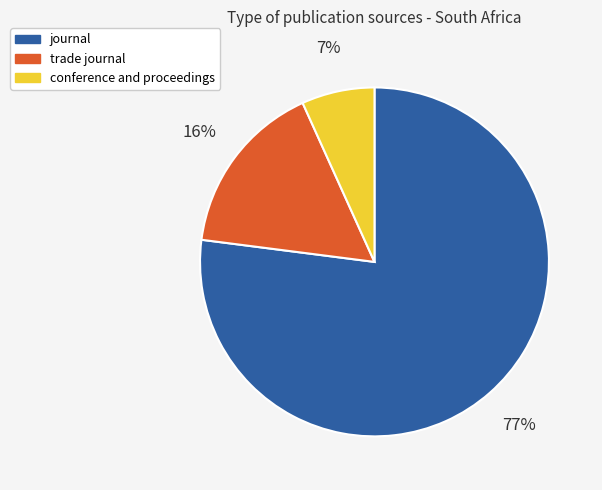

Which category has the biggest portion of the pie?

journal